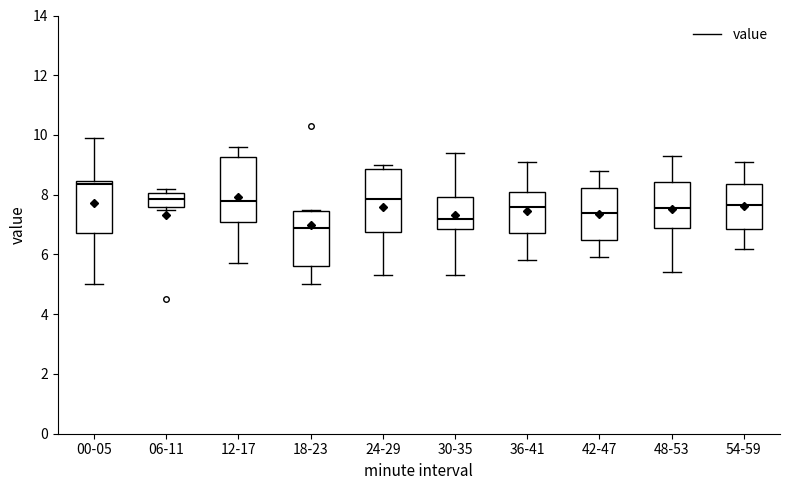

Reading left to right, read every box against the y-axis: the position of its median line, the range the box covers, and the ends of its whiskers. The values are not printed on the chart, so give them approximately, as read against the axis.

00-05: median 8.4 (just below the box's upper edge), box 6.8 to 8.4, whiskers 5.0 to 10.0
06-11: median 7.8, box 7.6 to 8.0, whiskers 7.6 (just below the box's lower edge) to 8.2
12-17: median 7.8, box 7.0 to 9.2, whiskers 5.8 to 9.6
18-23: median 7.0, box 5.6 to 7.4, whiskers 5.0 to 7.6
24-29: median 7.8, box 6.8 to 8.8, whiskers 5.4 to 9.0
30-35: median 7.2, box 6.8 to 8.0, whiskers 5.4 to 9.4
36-41: median 7.6, box 6.8 to 8.2, whiskers 5.8 to 9.2
42-47: median 7.4, box 6.6 to 8.2, whiskers 6.0 to 8.8
48-53: median 7.6, box 7.0 to 8.4, whiskers 5.4 to 9.4
54-59: median 7.6, box 6.8 to 8.4, whiskers 6.2 to 9.2